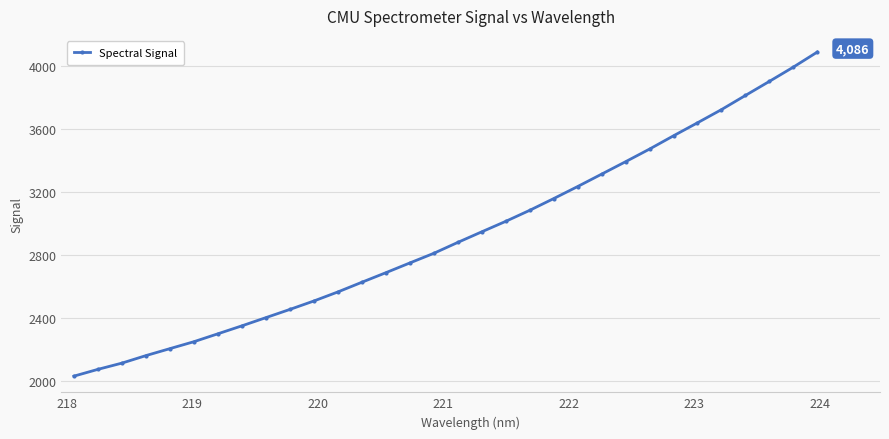

True or false: the data has more than 1 interior local peaks.

False